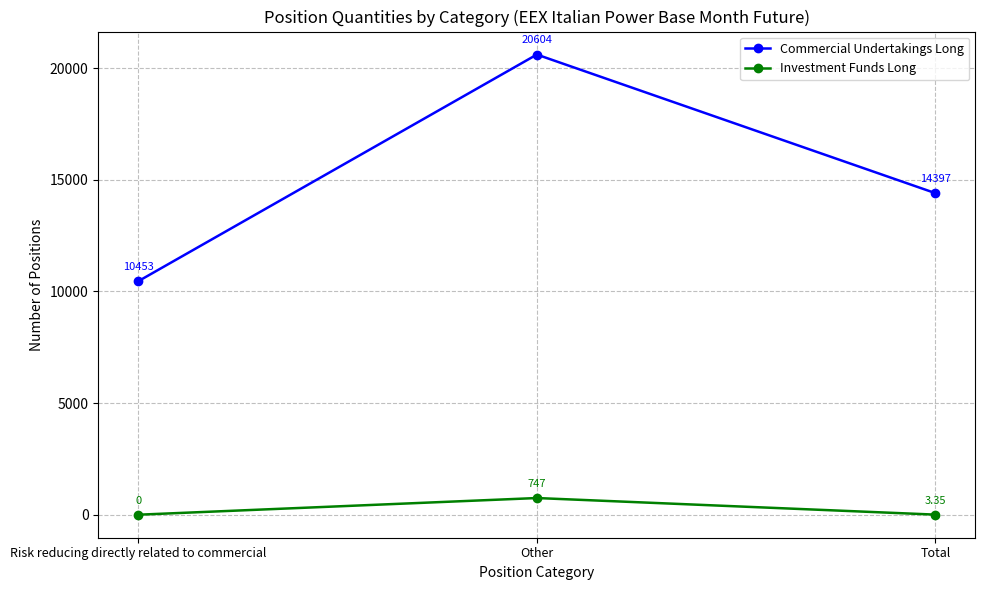

Where is Investment Funds Long nearest to the value 373?

Total